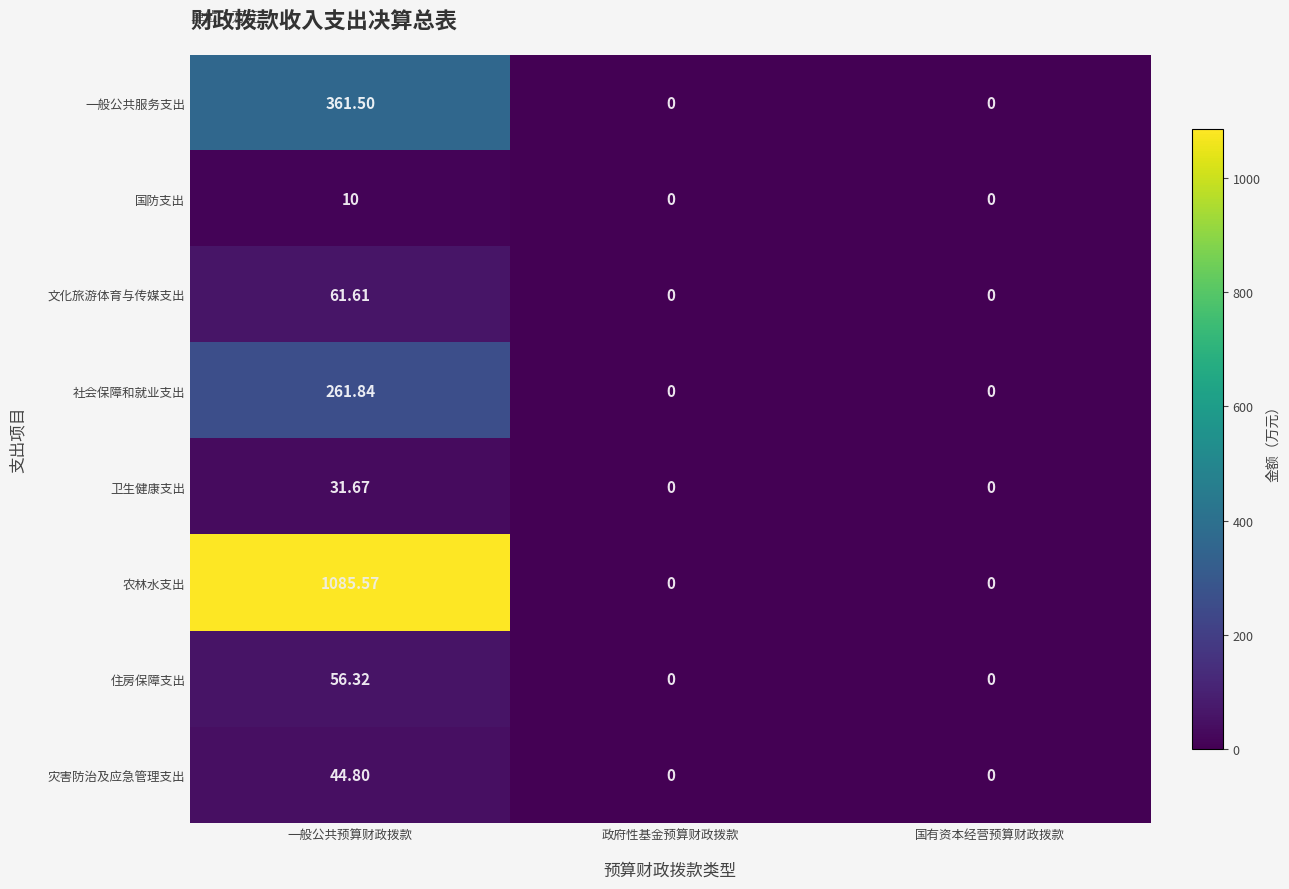

Which series has the largest total across all categories?

农林水支出